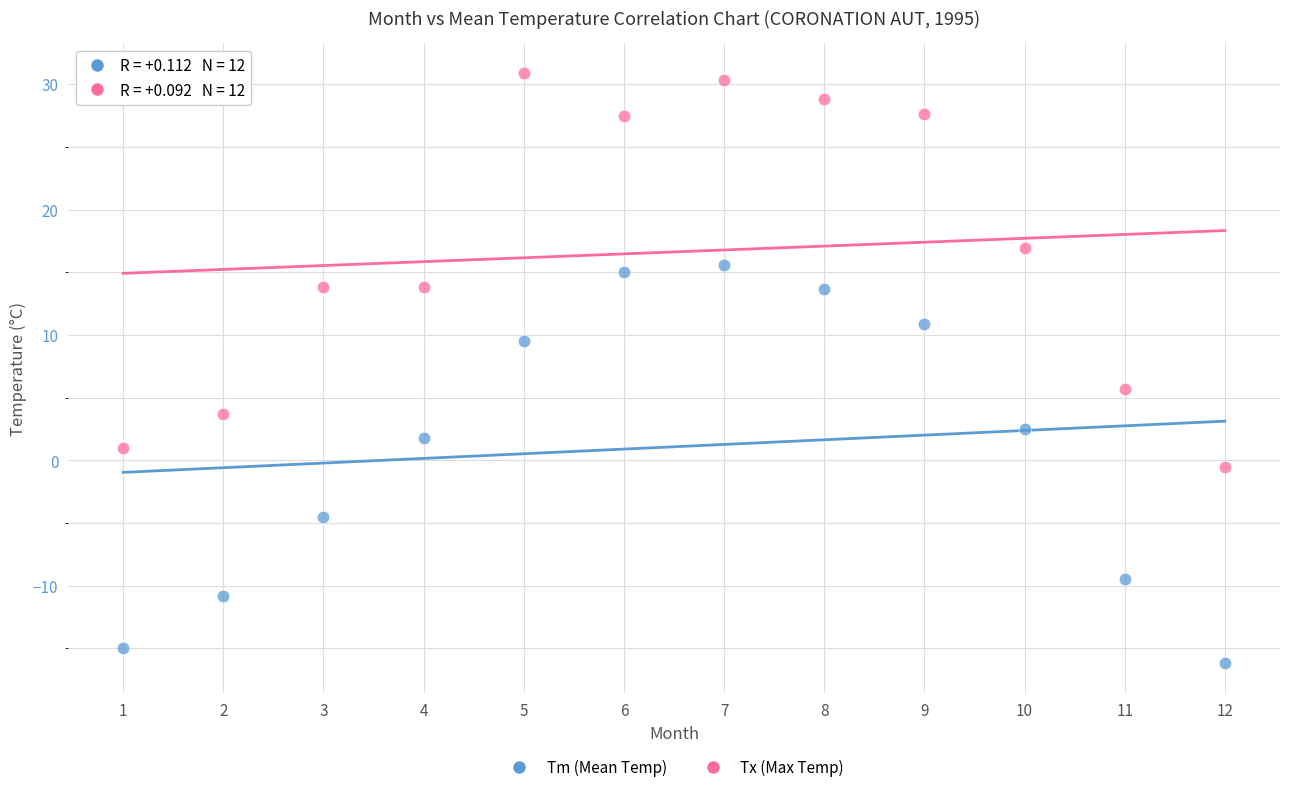

Which series reaches the maximum Y coordinate?

Tx (Max Temp)